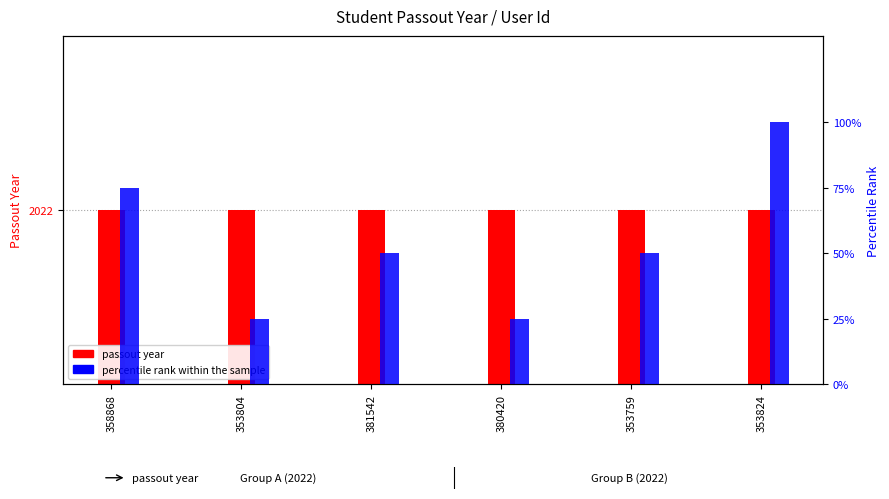

At which category is the sum across all series the highest?

353824